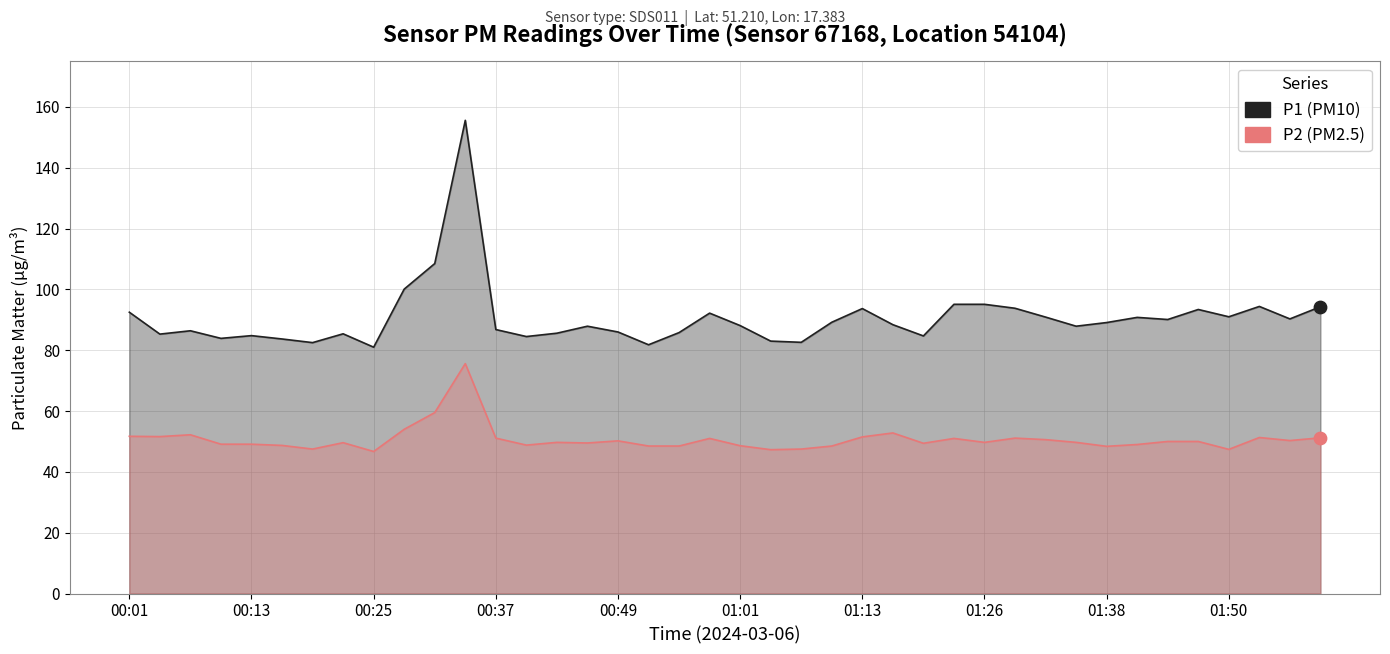

Is the value of P2 at 21 greater than the value of P1 at 21?

No